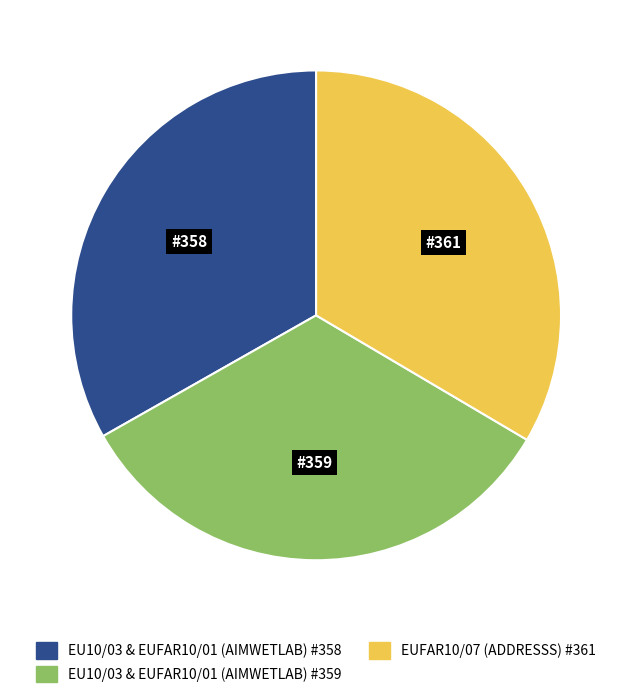

The EU10/03 & EUFAR10/01 (AIMWETLAB) #359 slice represents 33% of the pie. True or false?

True